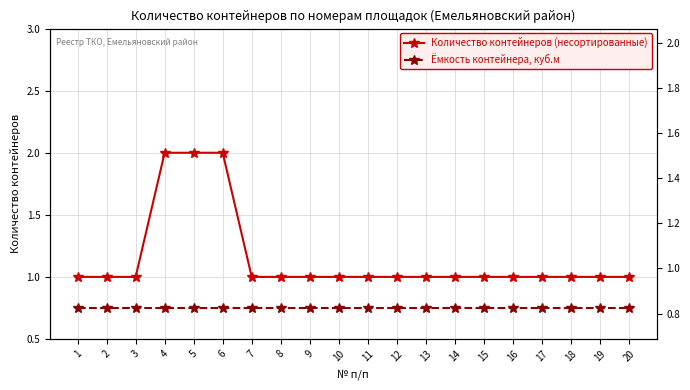

What is the value of the Ёмкость контейнера, куб.м point at the 2nd from the left?

0.8